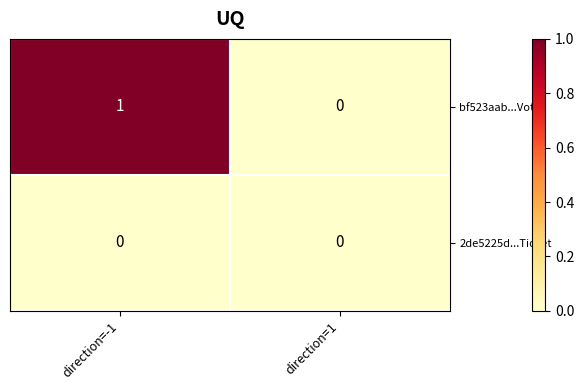

The bf523aab...Vote series shows 1 at direction=-1. True or false?

True